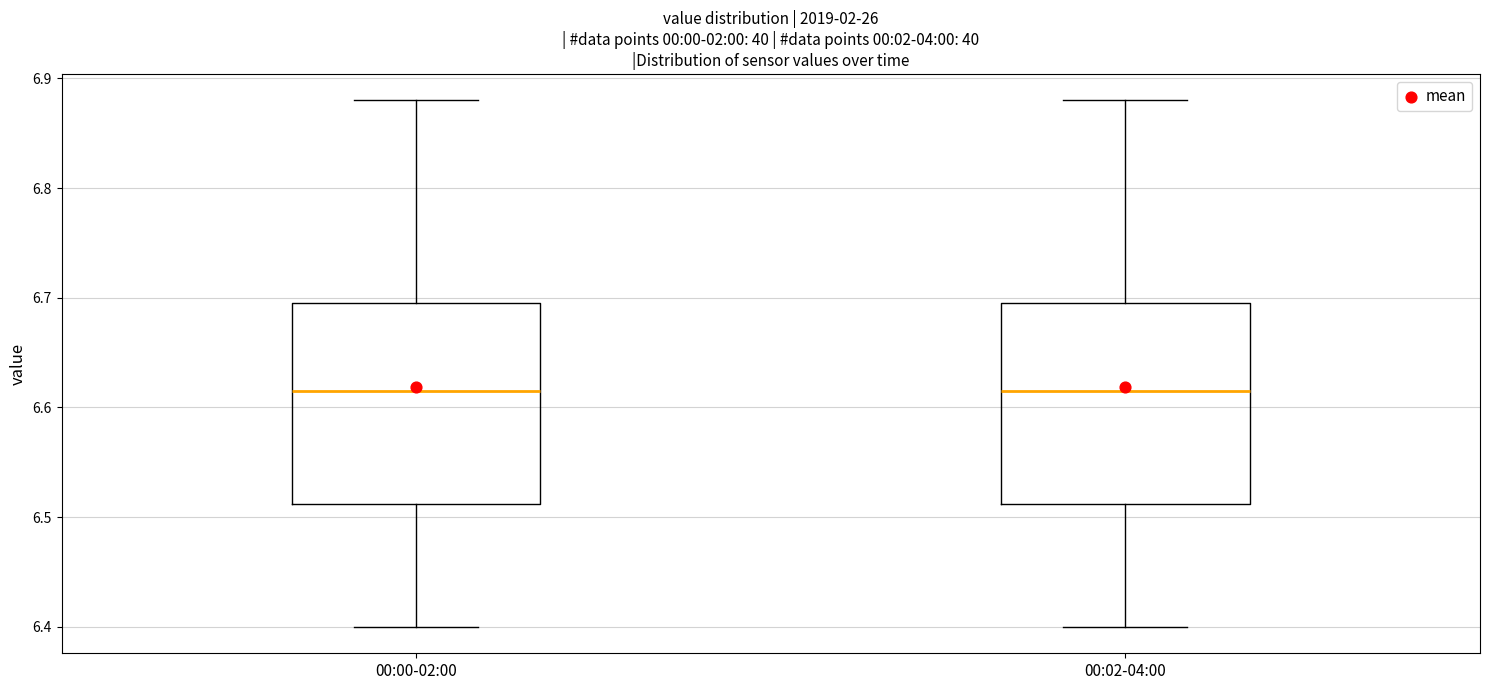

Reading left to right, read every box against the y-axis: the position of its median line, the range the box covers, and the ends of its whiskers. The values are not printed on the chart, so give them approximately, as read against the axis.

00:00-02:00: median 6.62, box 6.51 to 6.70, whiskers 6.40 to 6.88
00:02-04:00: median 6.62, box 6.51 to 6.70, whiskers 6.40 to 6.88